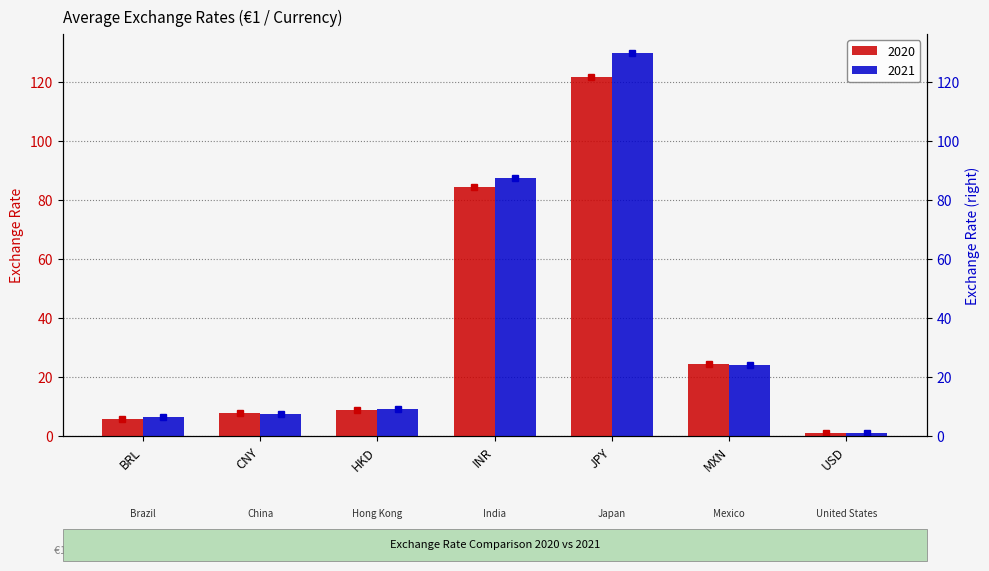

What are all the series names shown in the legend?

2020, 2021